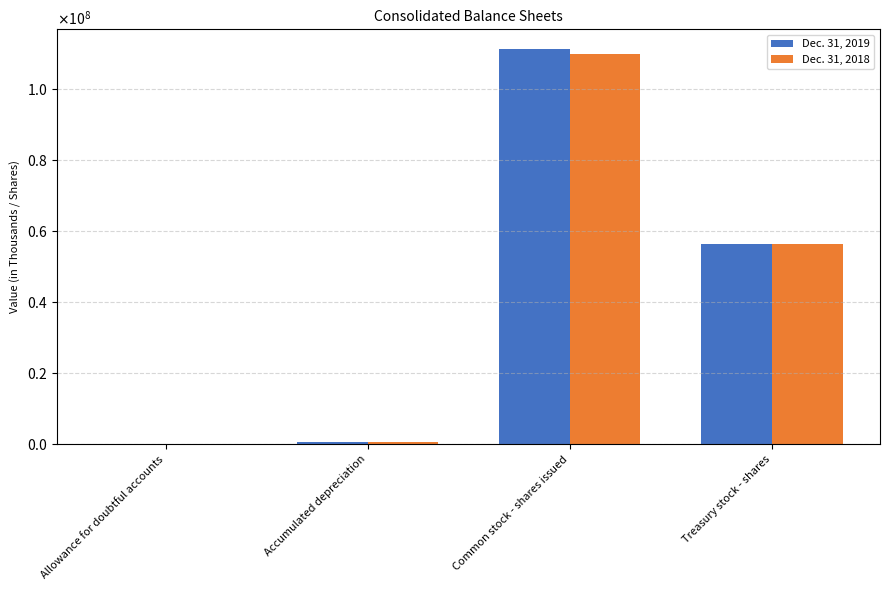

What are all the series names shown in the legend?

Dec. 31, 2019, Dec. 31, 2018